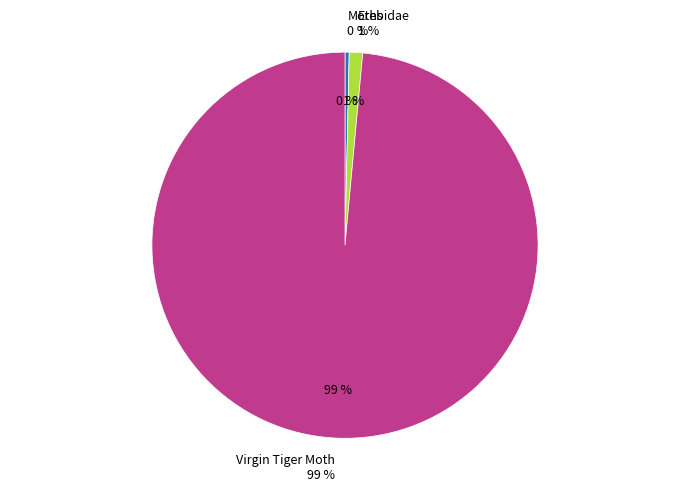

To the nearest percent, what is the difference between the Moths and Erebidae slice percentages?

1%